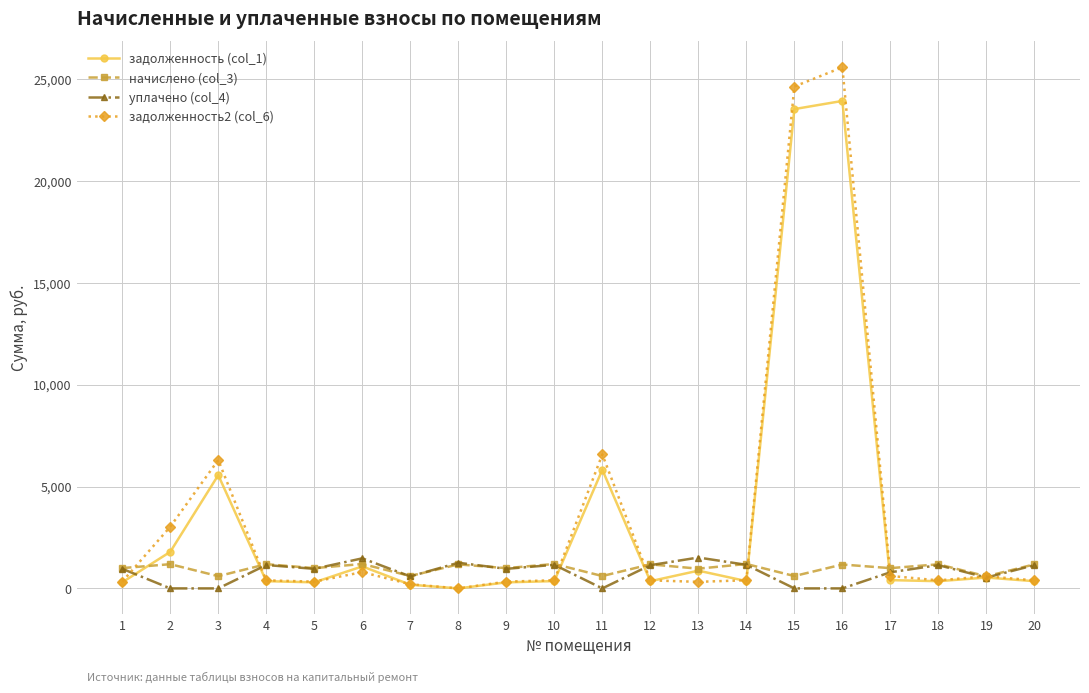

The value of уплачено (col_4) at 4 is 1148.3. True or false?

True